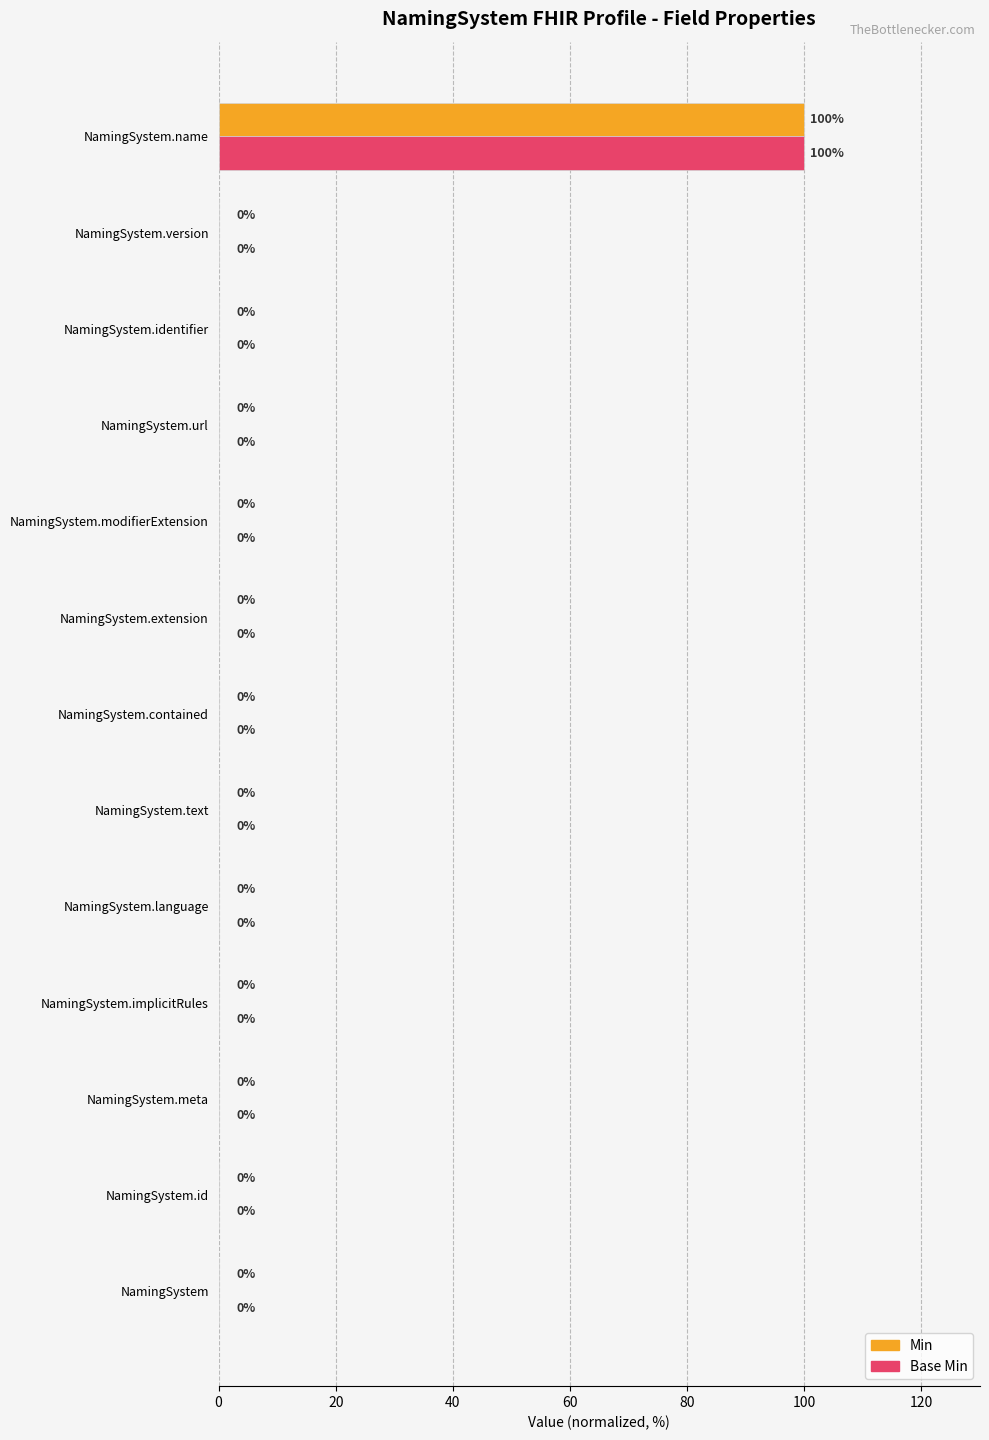

At which category is the sum across all series the highest?

NamingSystem.name